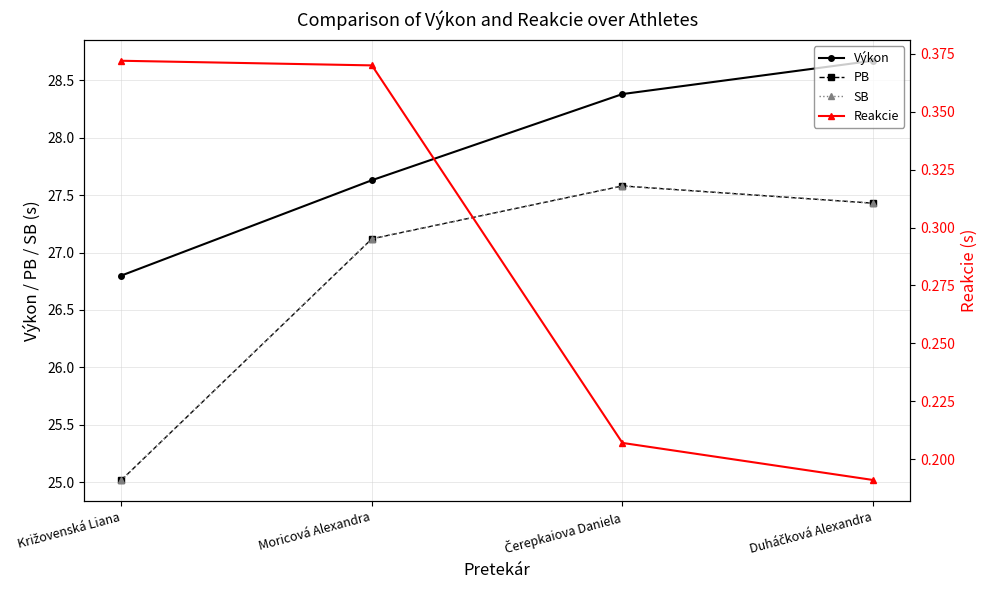

How many lines are shown in the chart?

4